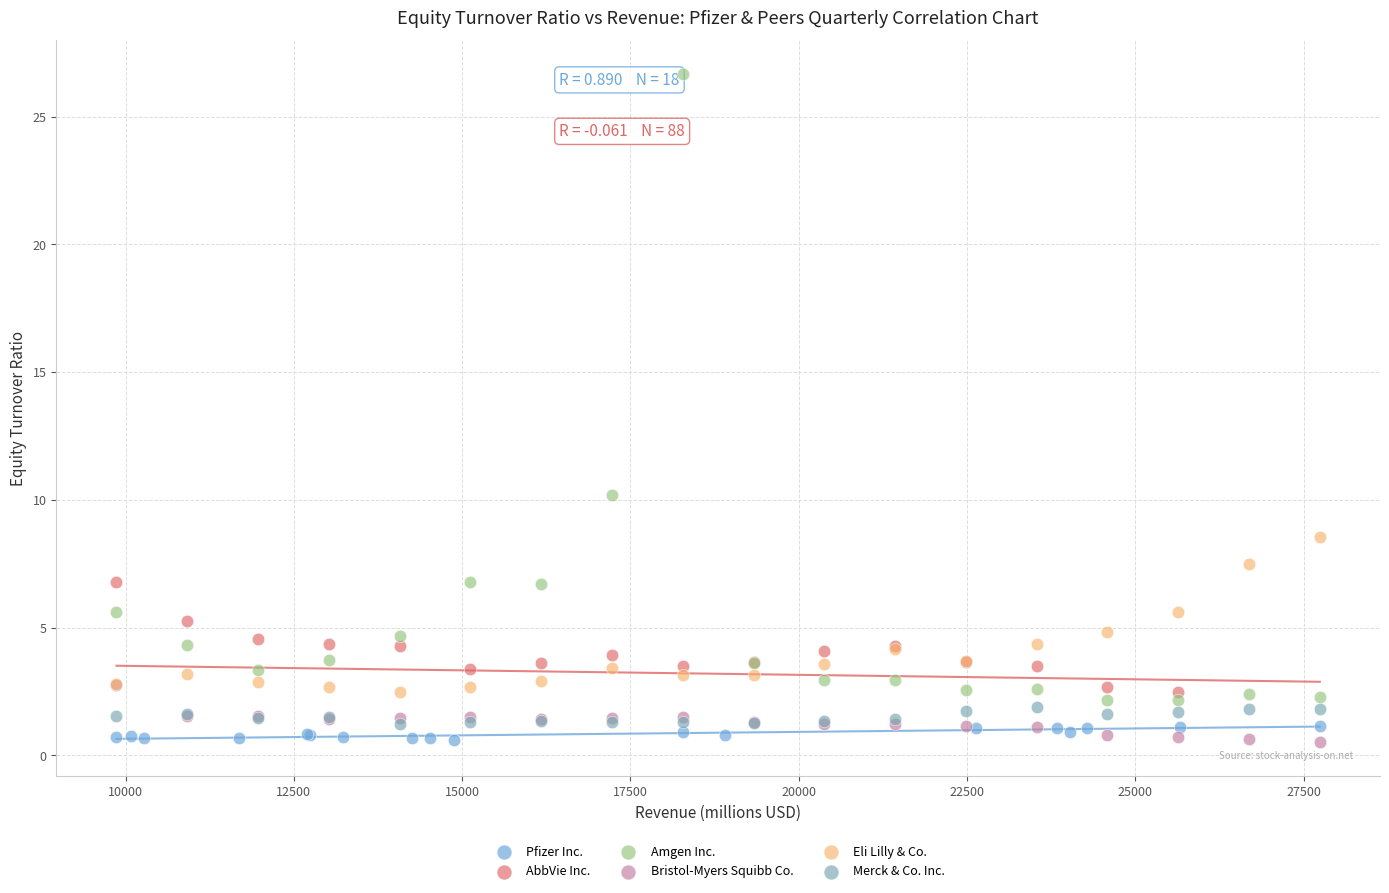

Which series has the widest spread of Y values?

Amgen Inc.